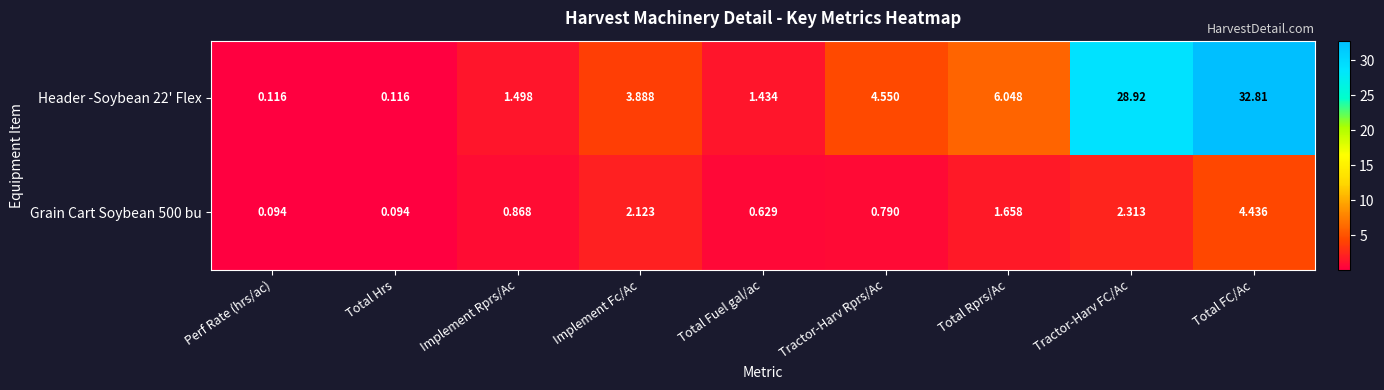

At which category is the sum across all series the highest?

Total FC/Ac